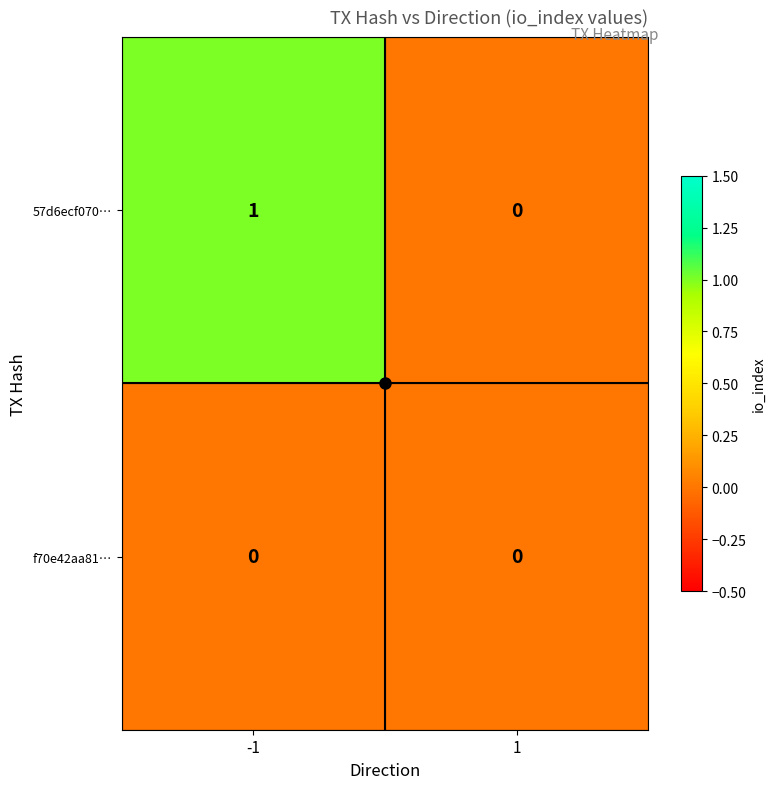

Rank the series by their average value, from highest to lowest.

57d6ecf070…, f70e42aa81…